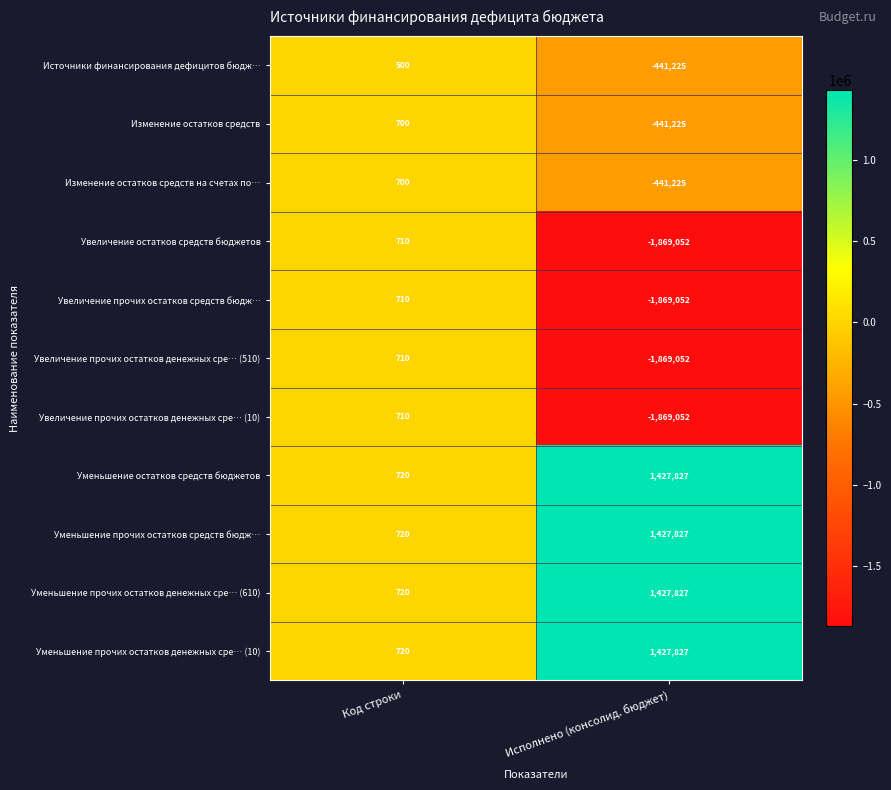

The Уменьшение прочих остатков средств бюдж… series shows 2458198 at Исполнено (консолид. бюджет). True or false?

False